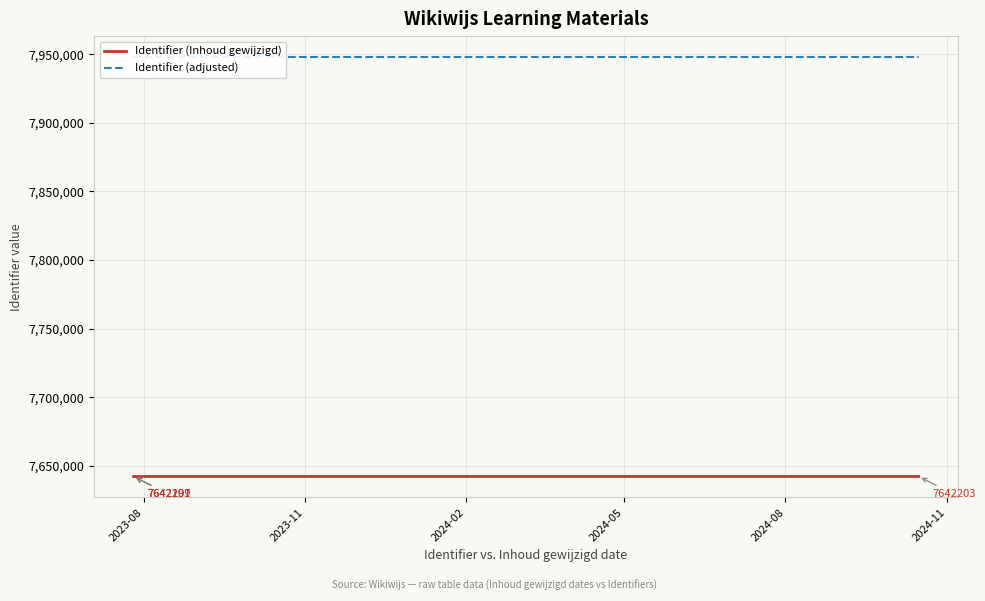

Is the value of Identifier (adjusted) at 2024-02 greater than the value of Identifier (Inhoud gewijzigd) at 2023-08?

Yes